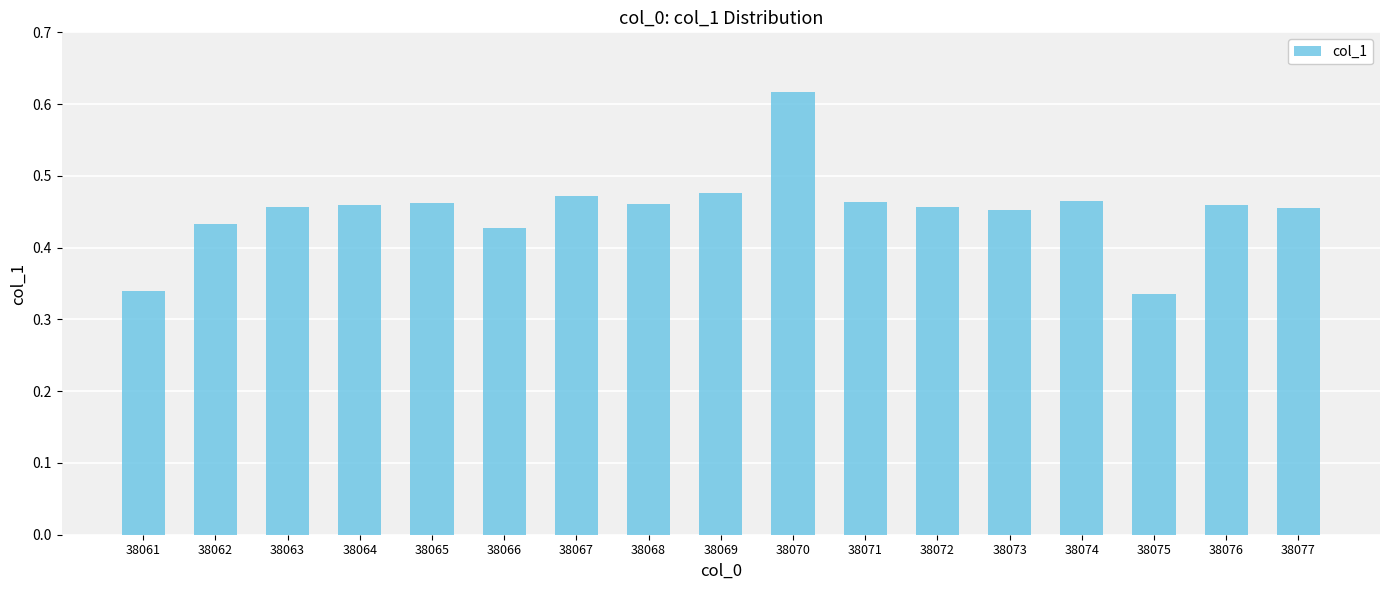

At which category does the chart reach its peak across all series?

38070